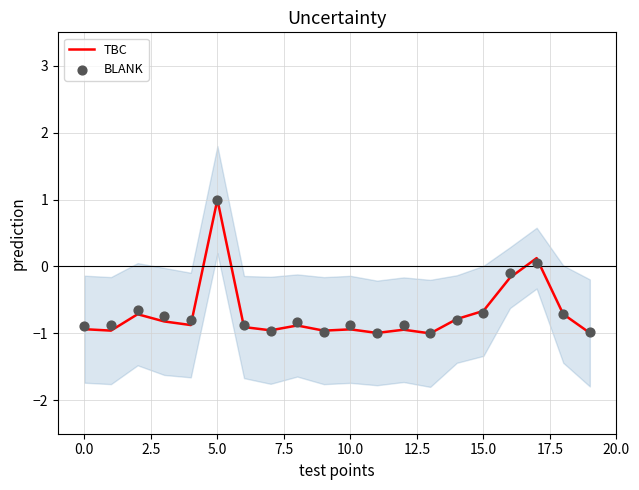

What are all the series names shown in the legend?

TBC, BLANK